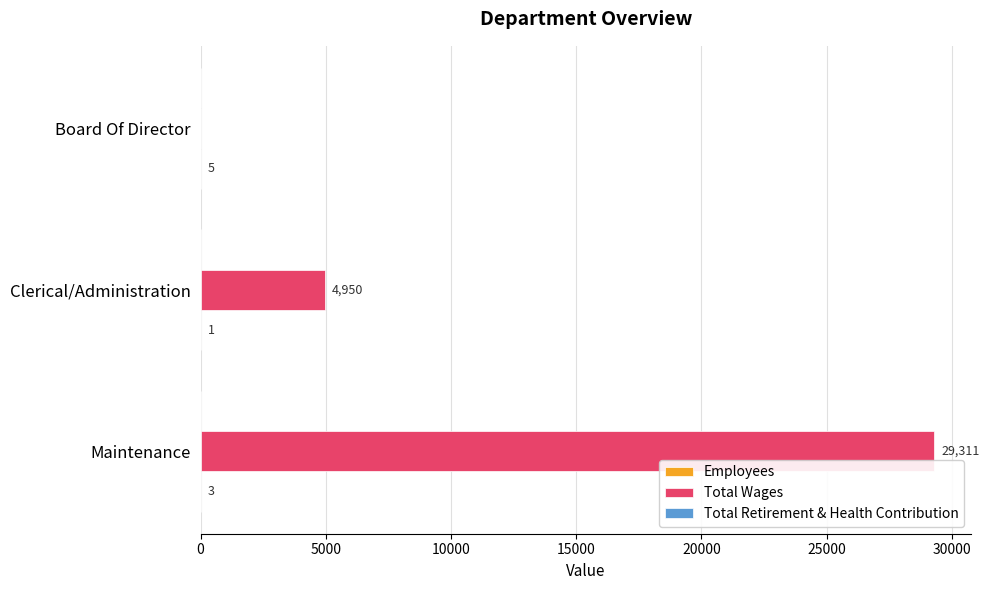

Which series has the largest total across all categories?

Total Wages